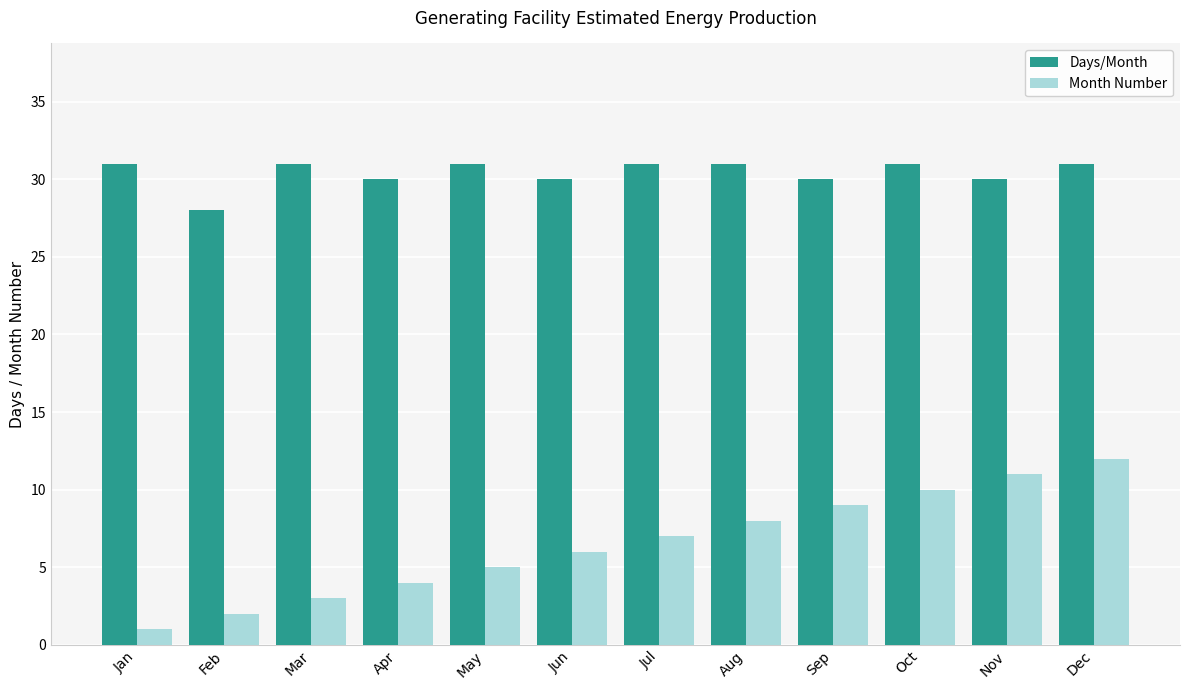

What value does the Month Number series have at Nov?

11